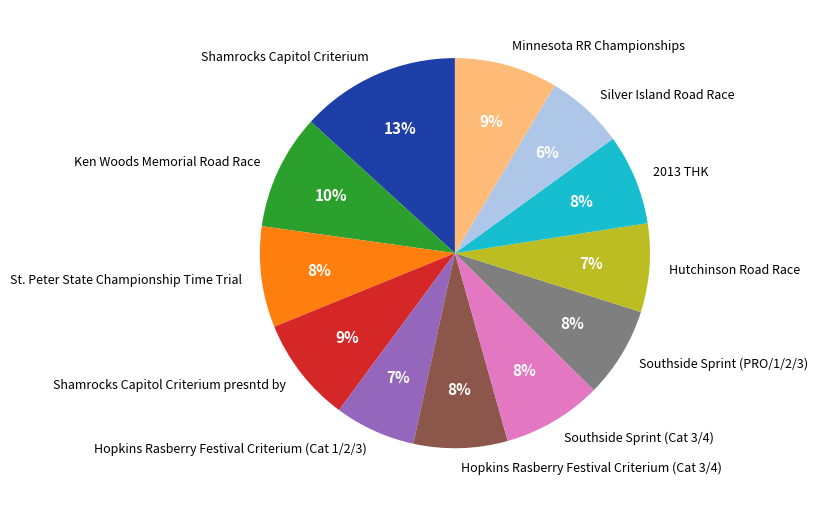

Is there a majority slice in this chart?

No